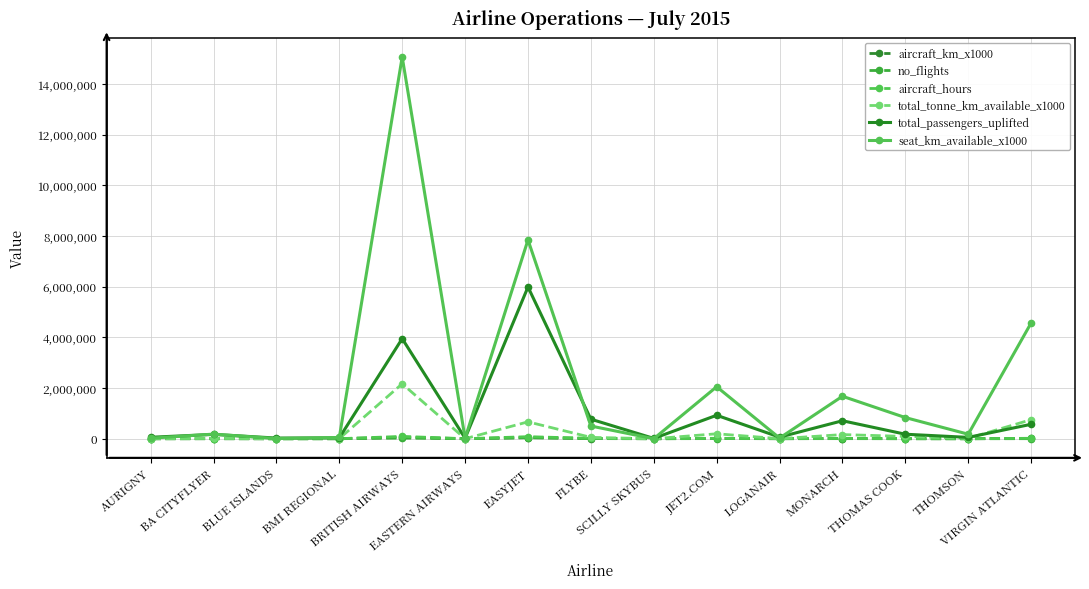

What is the difference between the second highest and minimum values in the total_tonne_km_available_x1000 series?

752288.0